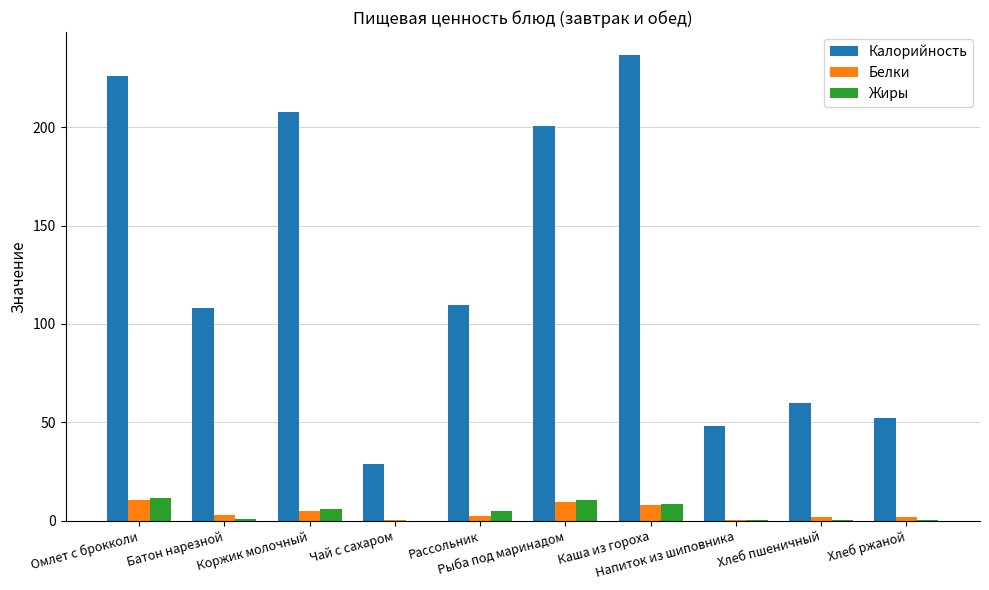

What is the highest value of the Белки series?

10.6